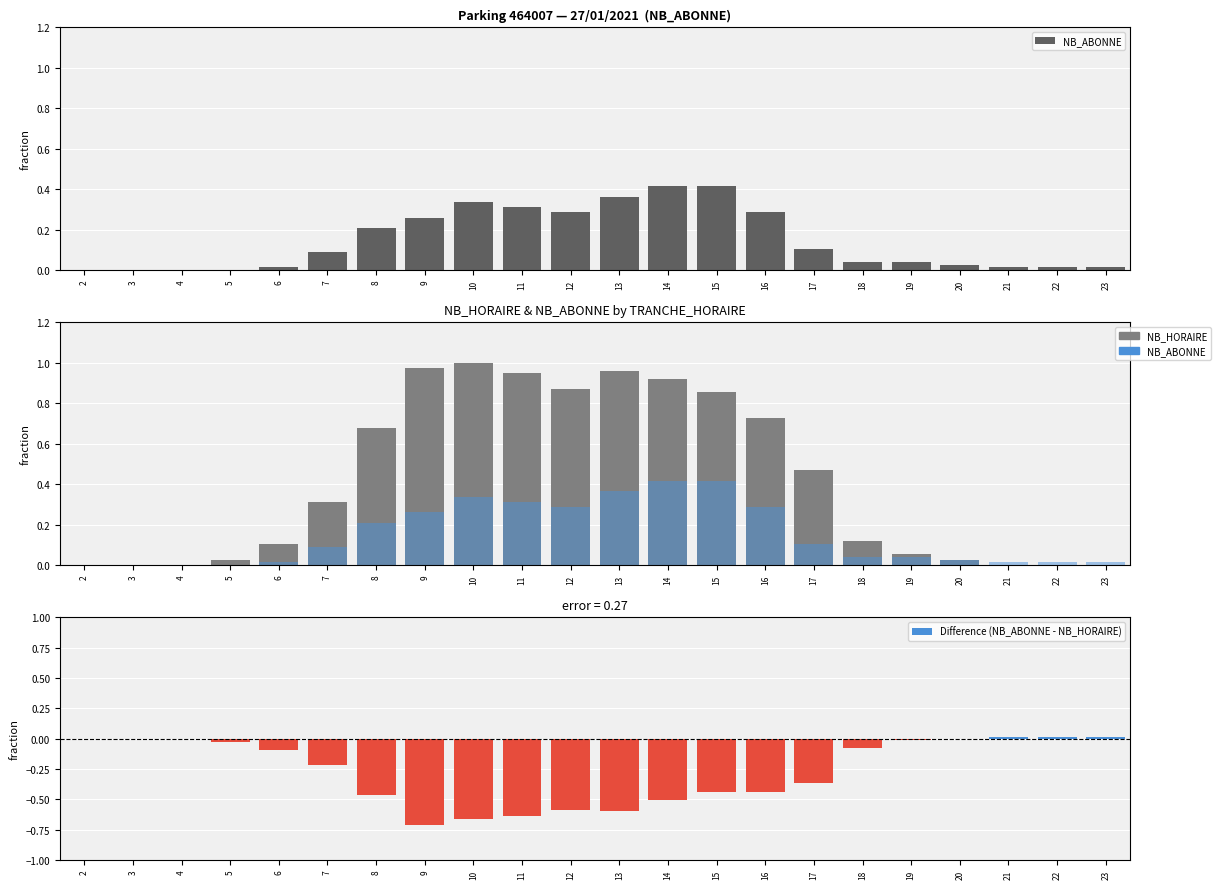

Rank the series by their maximum value, from lowest to highest.

Difference (NB_ABONNE - NB_HORAIRE), NB_ABONNE, NB_HORAIRE